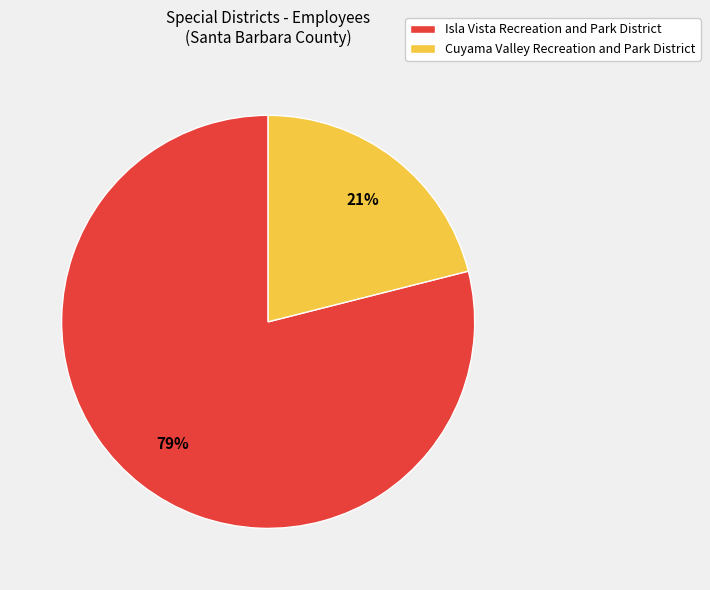

Which slice is the smallest?

Cuyama Valley Recreation and Park District